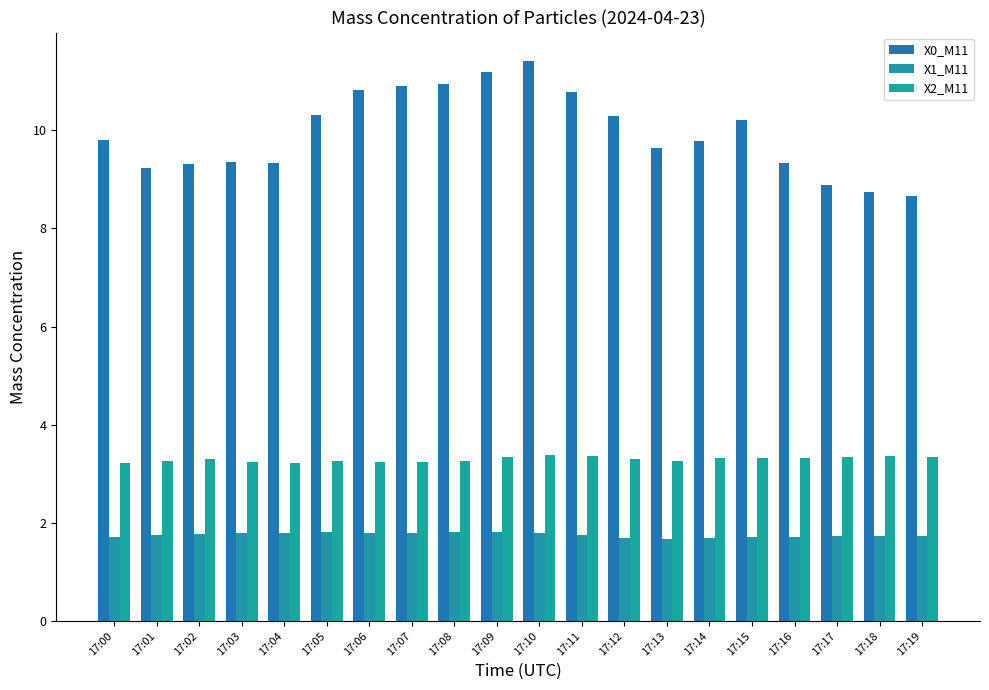

Count the number of data series in this chart.

3